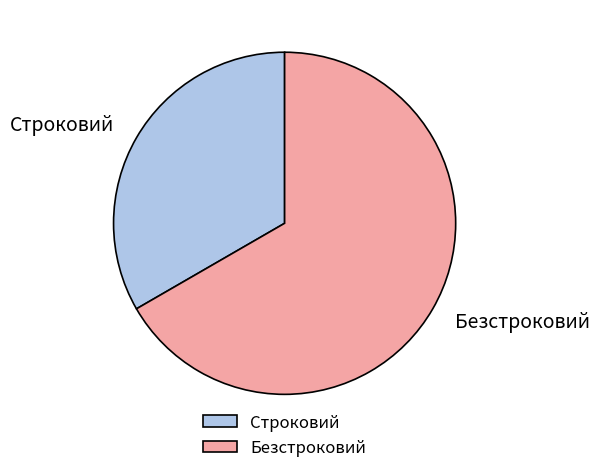

The Безстроковий slice represents 67% of the pie. True or false?

True